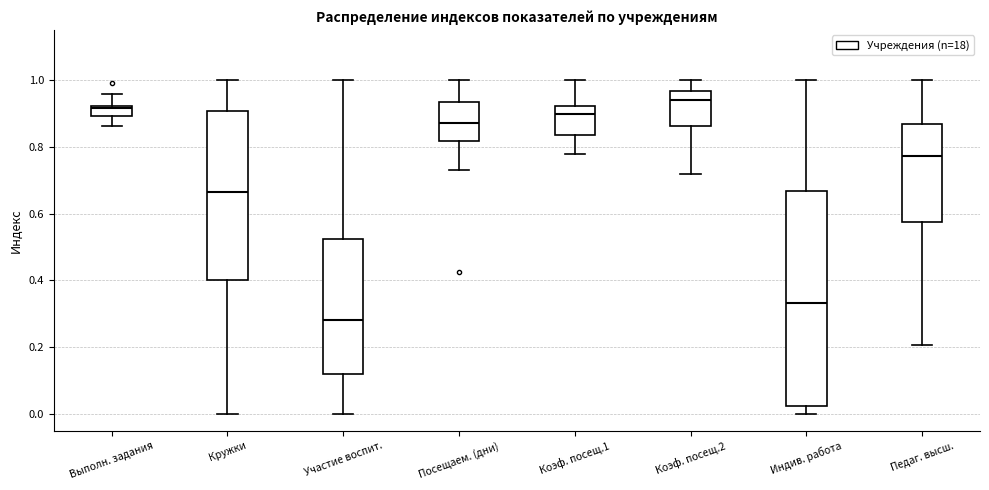

Which box has the highest median line?

Коэф. посещ.2